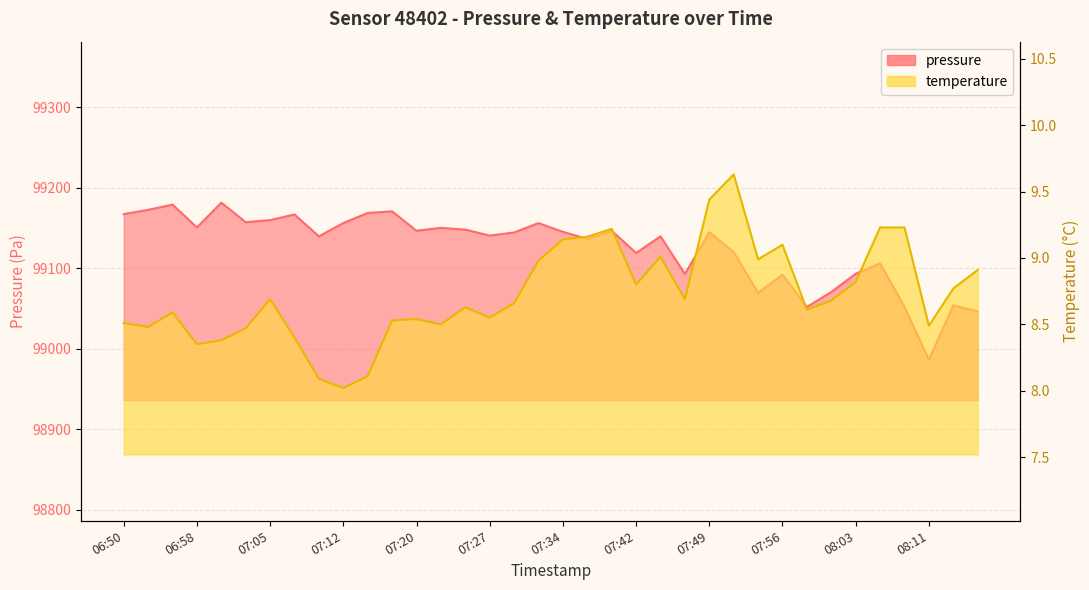

What is the minimum value for temperature?

8.0